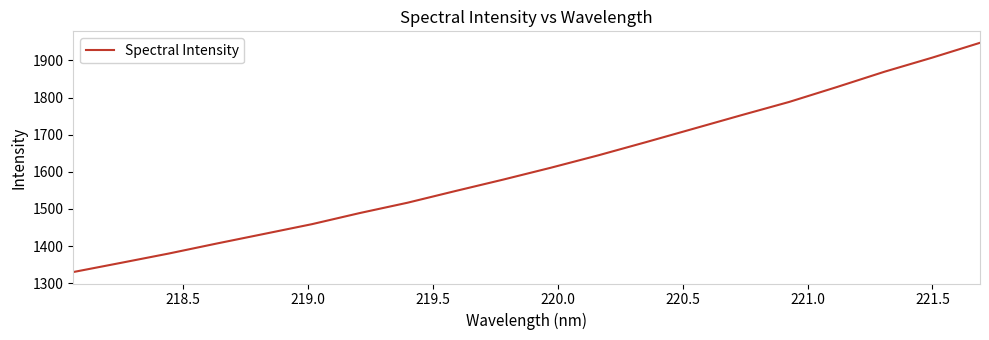

What is the minimum value shown in the chart?

1329.9